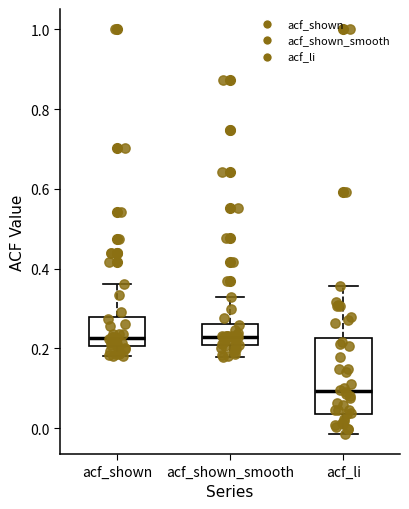

Comparing the boxes themselves (not the whiskers), which one is the tallest?

acf_li